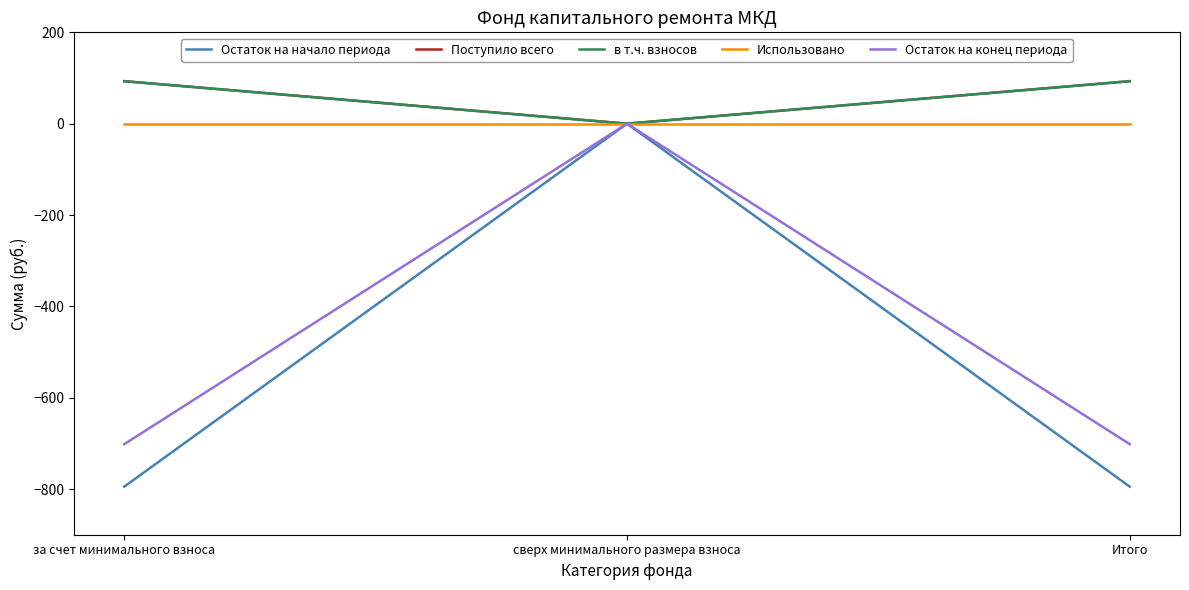

How many series are shown in this chart?

5